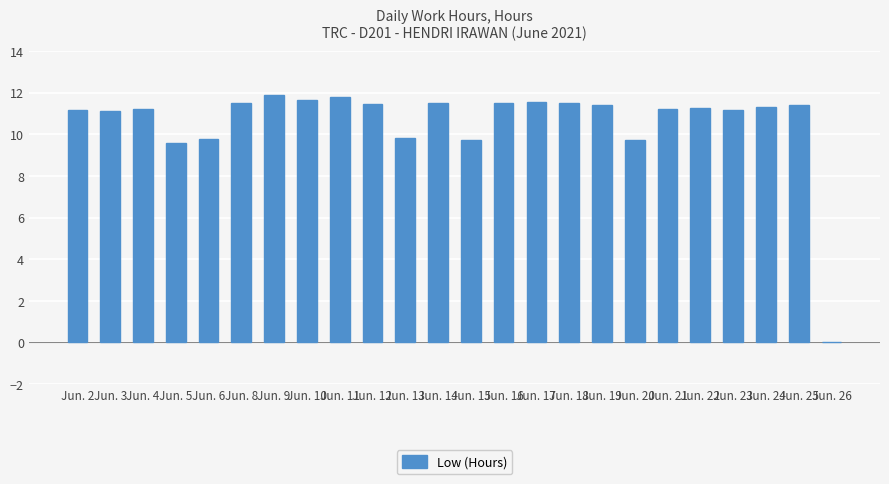

The value at Jun. 12 is 18.0. True or false?

False